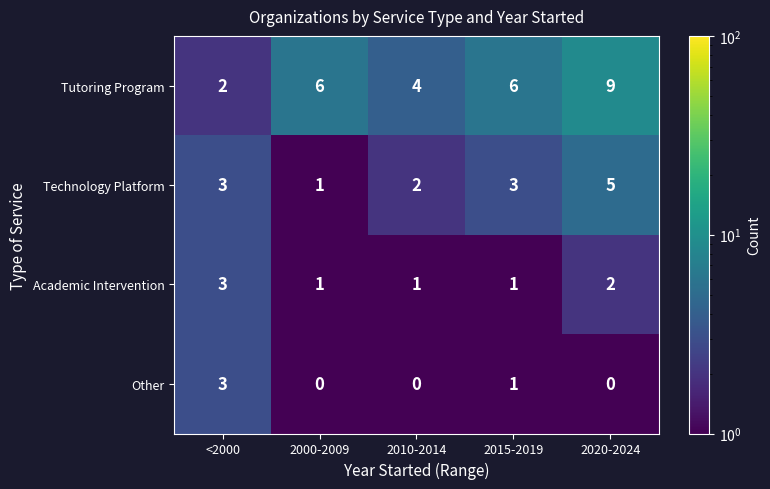

Which label corresponds to the largest value in the chart?

2020-2024